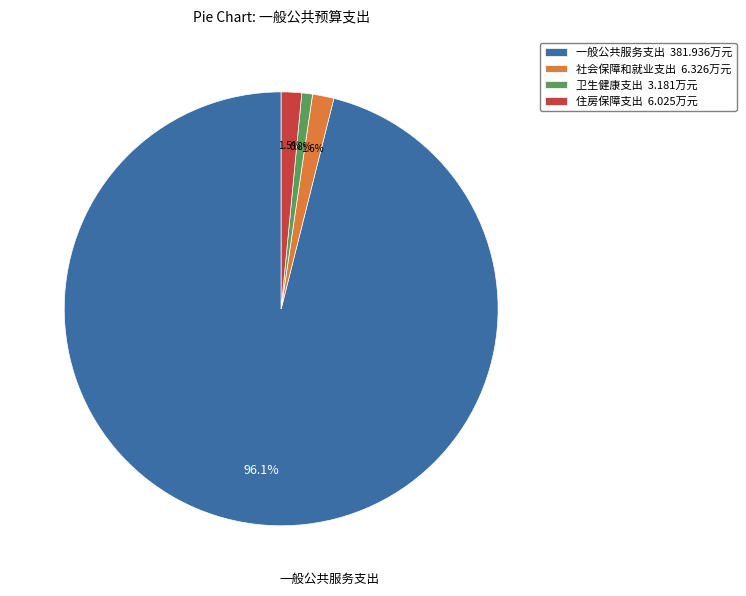

What percentage is NOT represented by 社会保障和就业支出?

98.4%